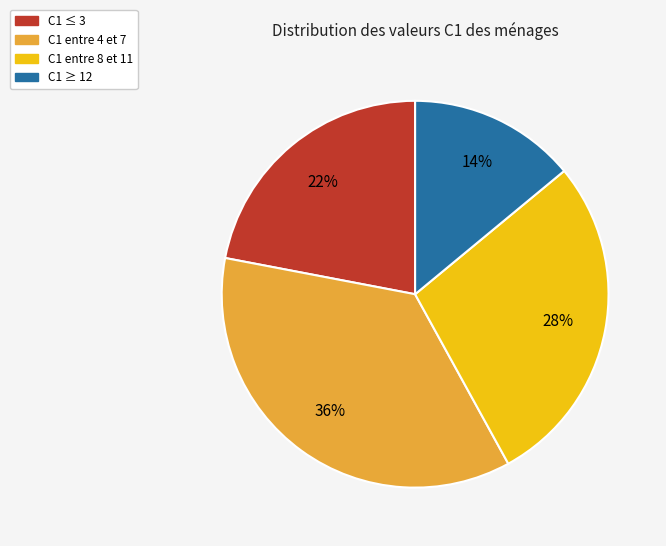

Which category has the biggest portion of the pie?

C1 entre 4 et 7